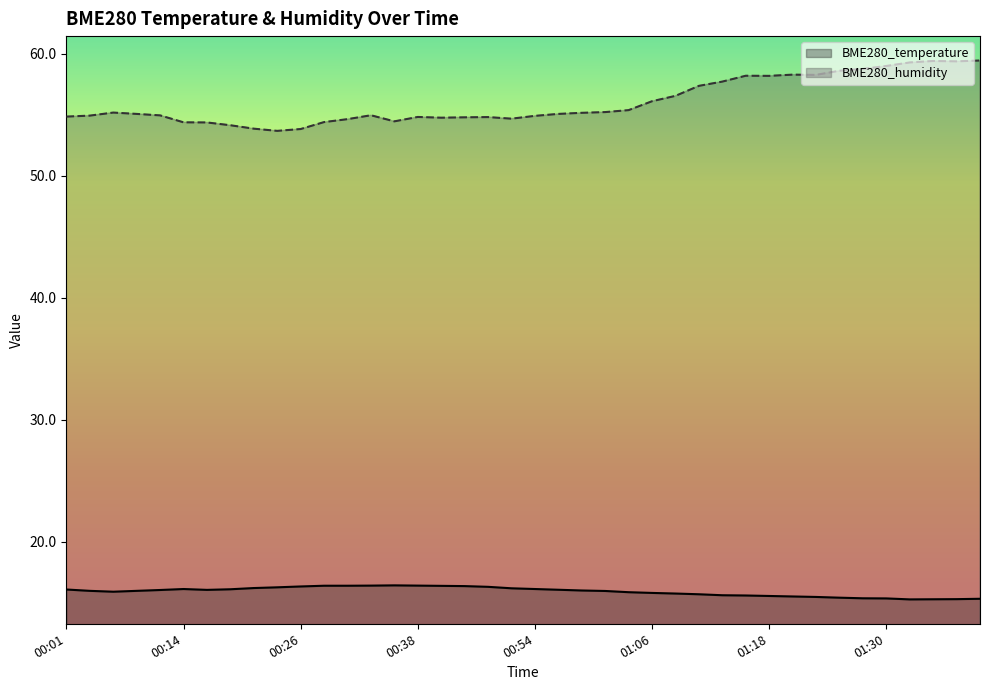

Where does the BME280_humidity series first go above 55?

00:07